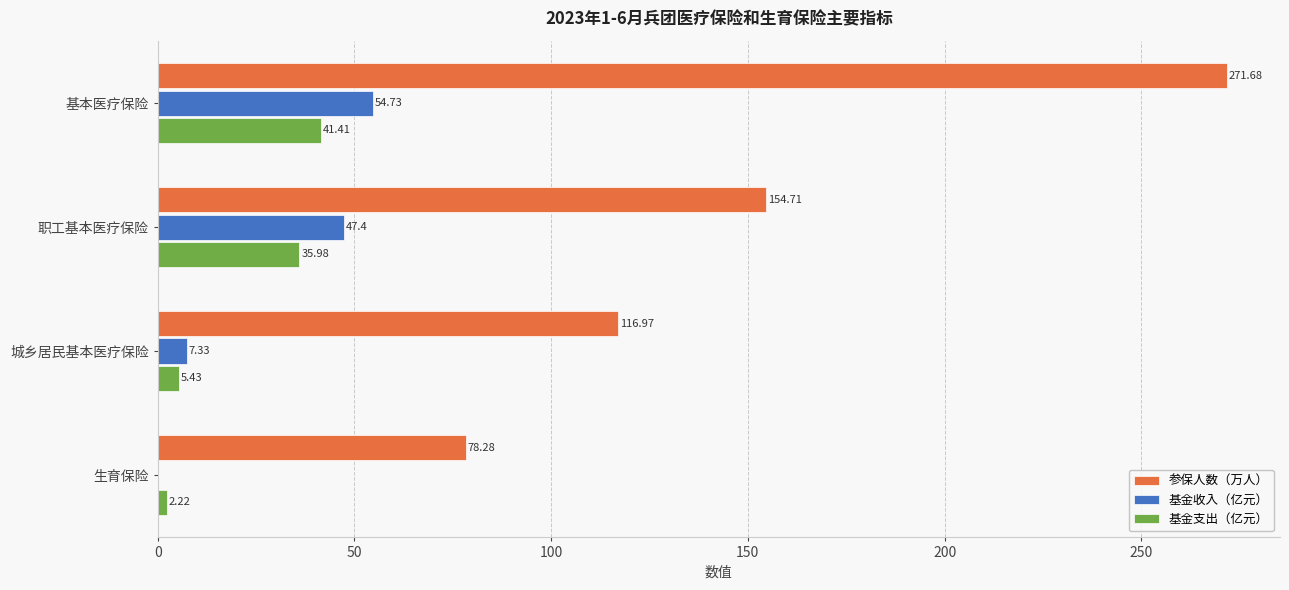

Which series has the largest range (max minus min)?

参保人数（万人）